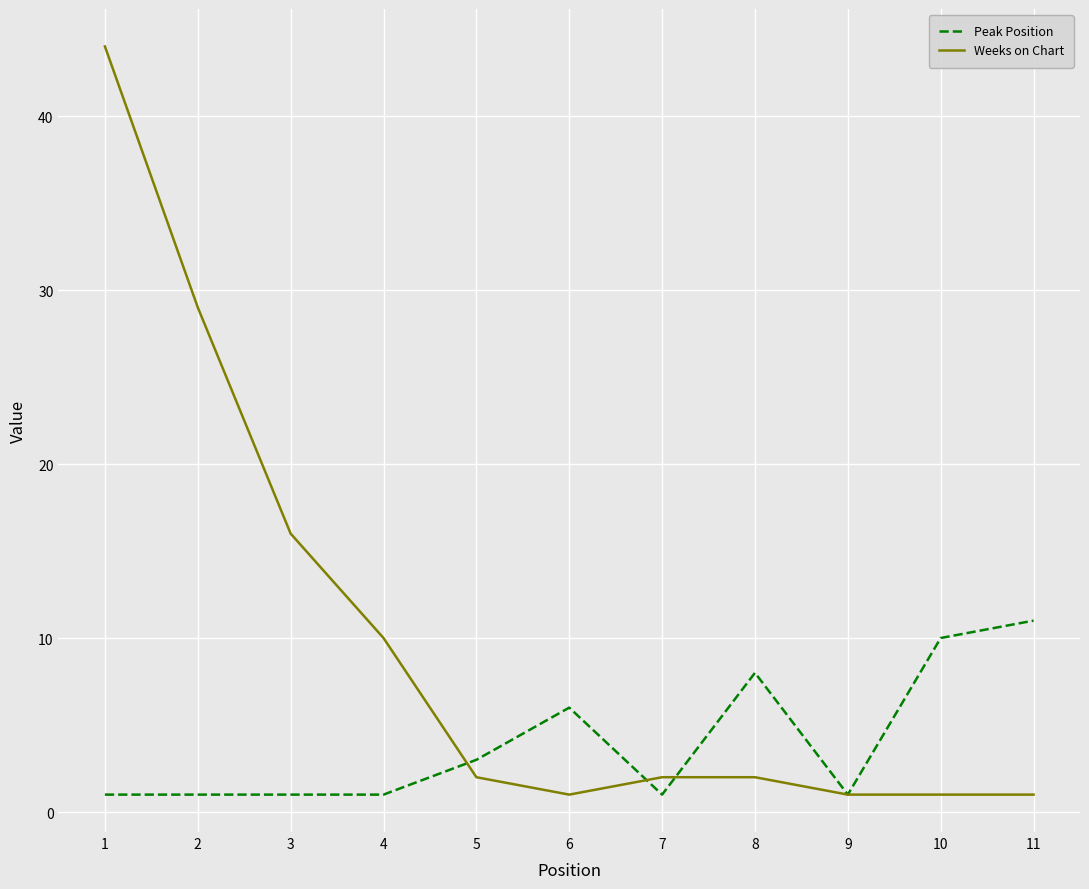

Between which two adjacent categories do Weeks on Chart and Peak Position first intersect?

4 and 5